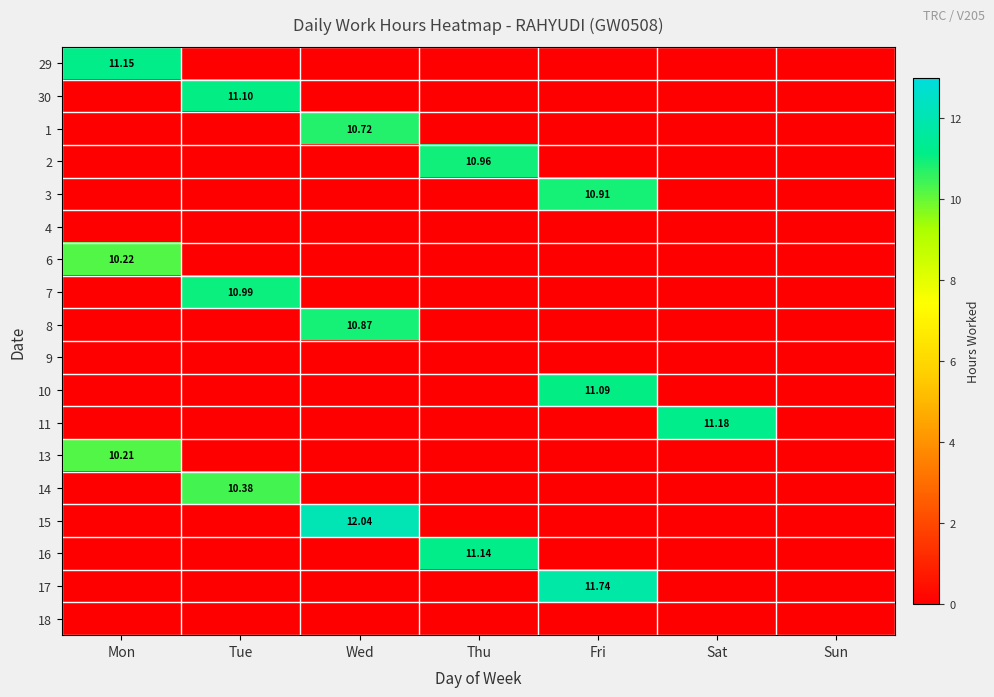

Between Thu and Tue, which is larger?

Thu